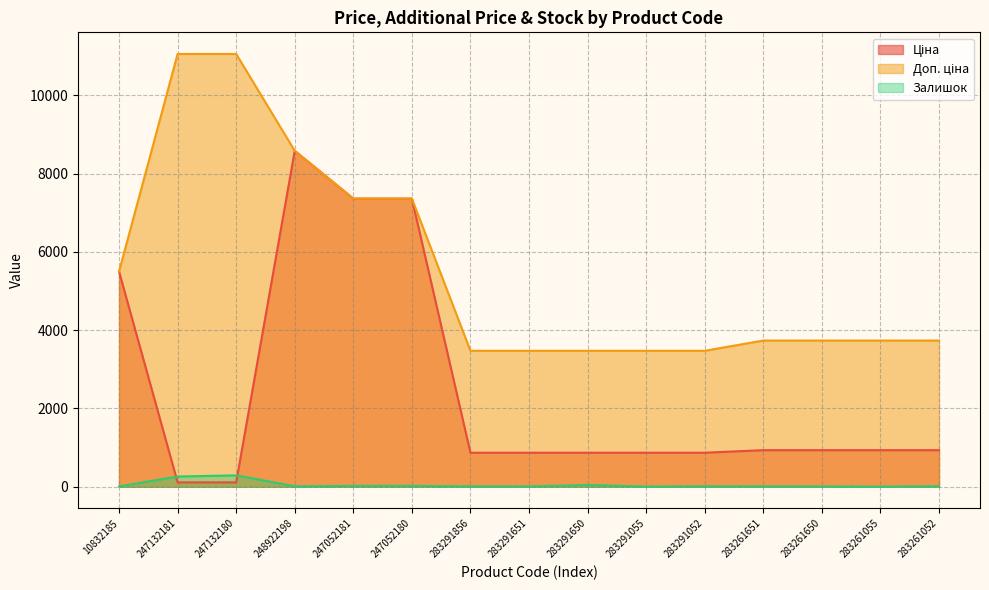

At which label does Ціна reach its peak?

248922198